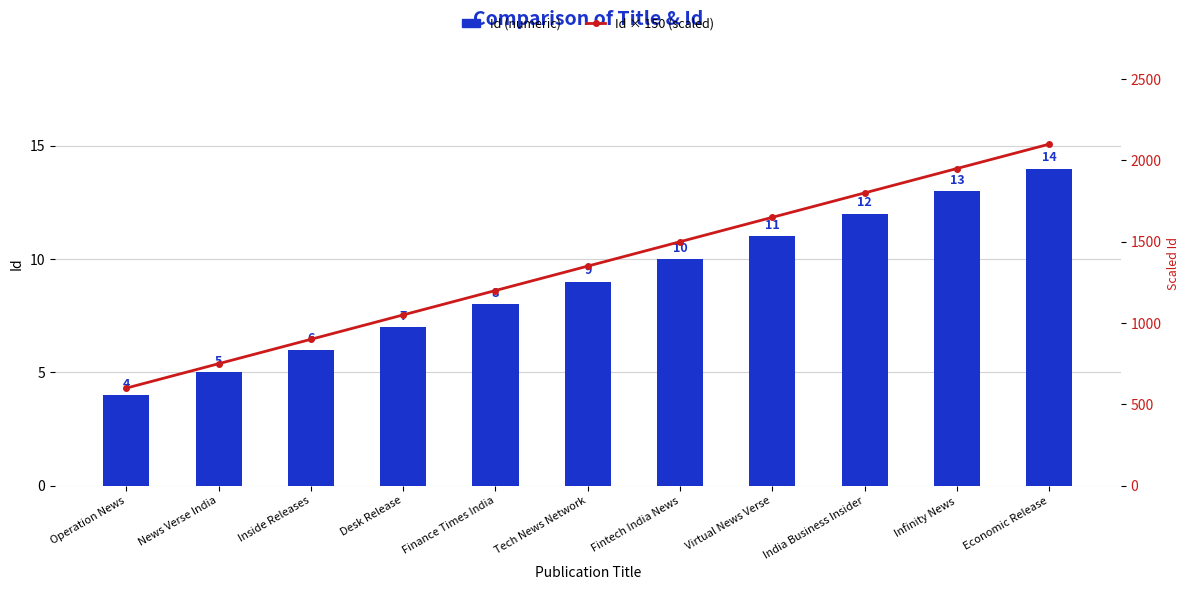

List the labels in order of Id × 150 (scaled) value, smallest first.

Operation News, News Verse India, Inside Releases, Desk Release, Finance Times India, Tech News Network, Fintech India News, Virtual News Verse, India Business Insider, Infinity News, Economic Release